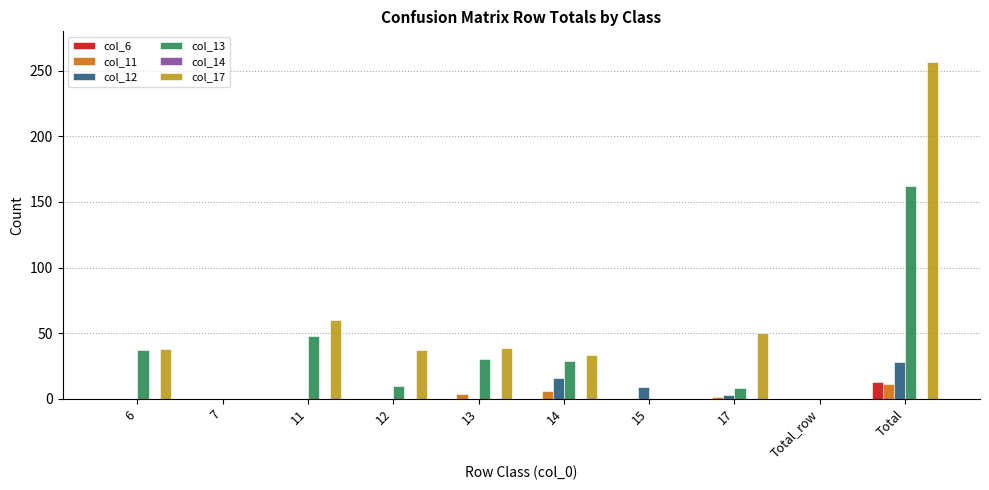

Which category has the highest value in the col_12 series?

Total